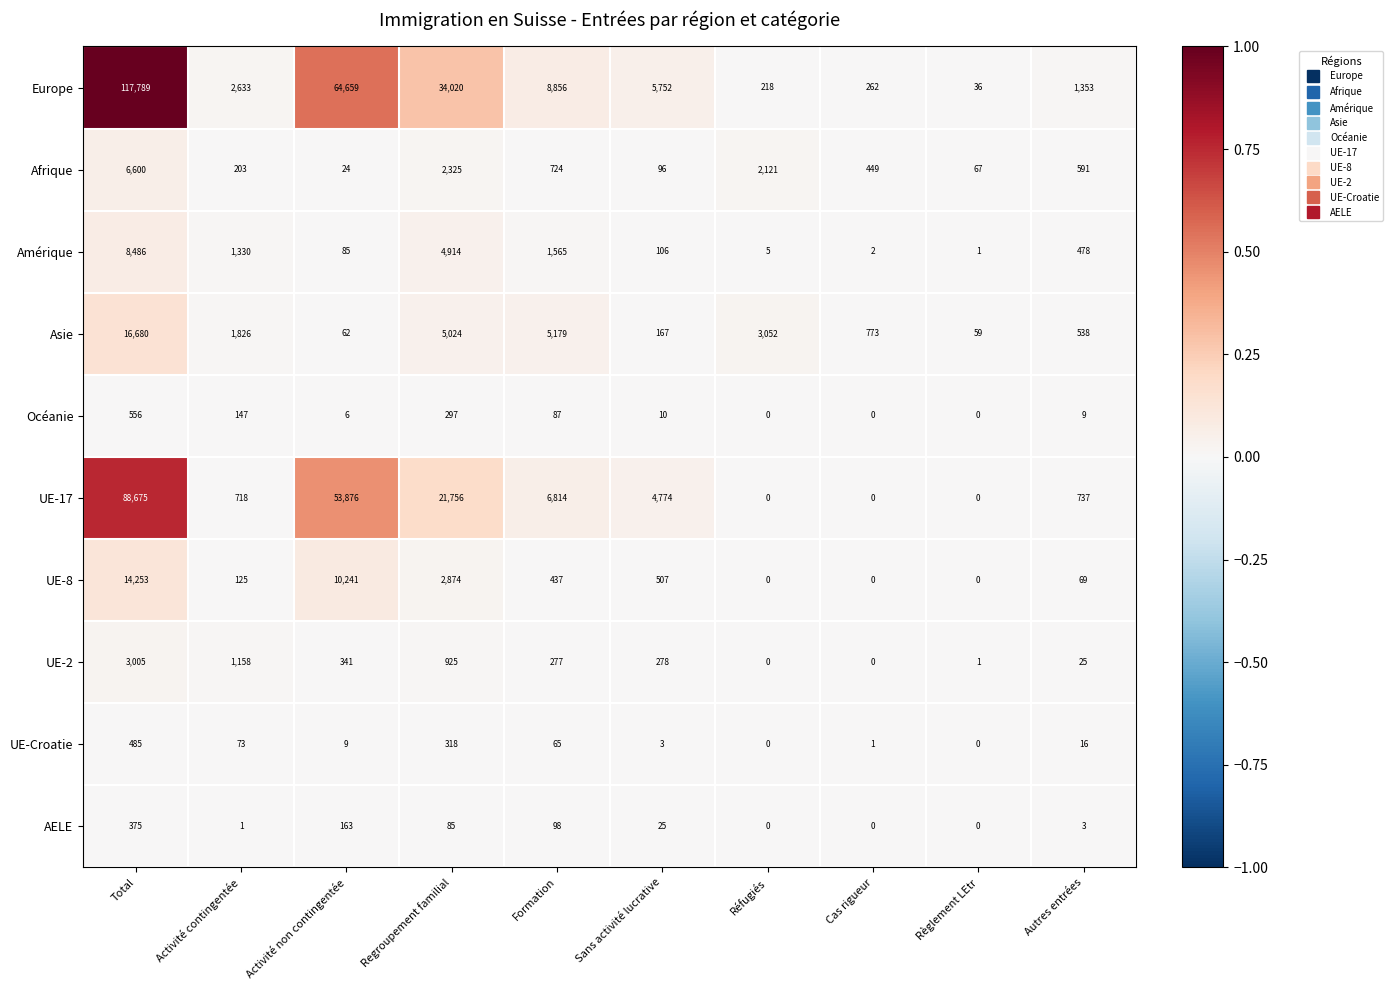

Which series has the largest total across all categories?

Europe